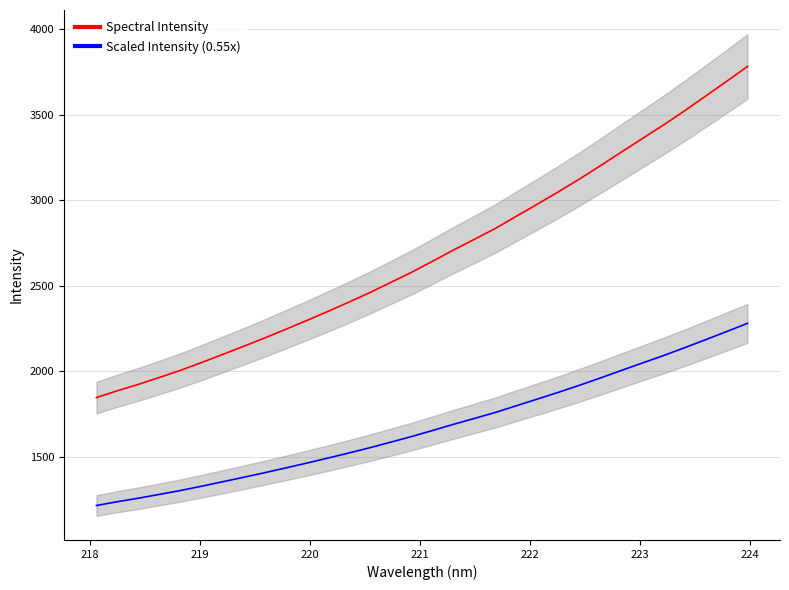

True or false: Scaled Intensity (0.55x) has more than 2 points higher than both neighbors.

False